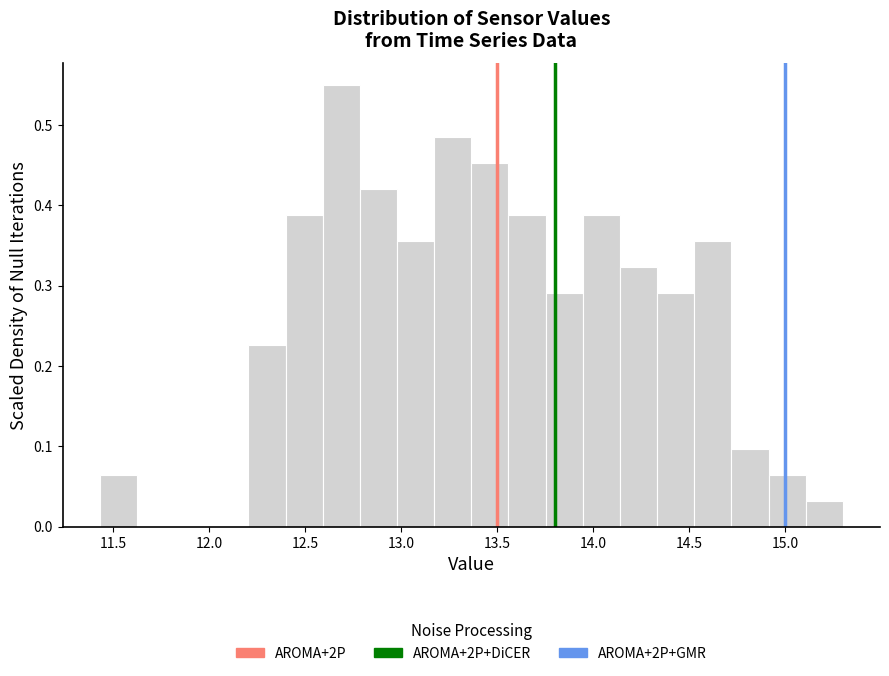

Read against the x-axis, roughly where is the centre of the tallest bar?

12.70